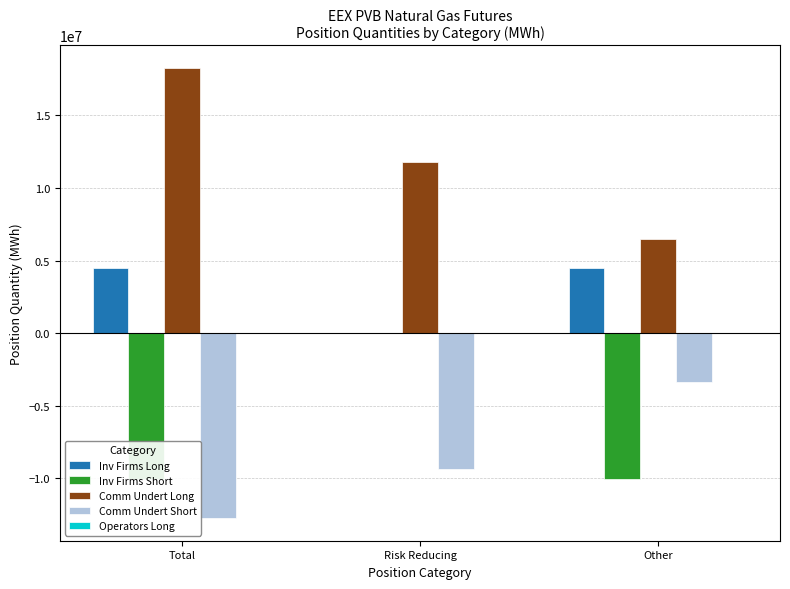

At which label does Comm Undert Short first exceed -9347680?

Other